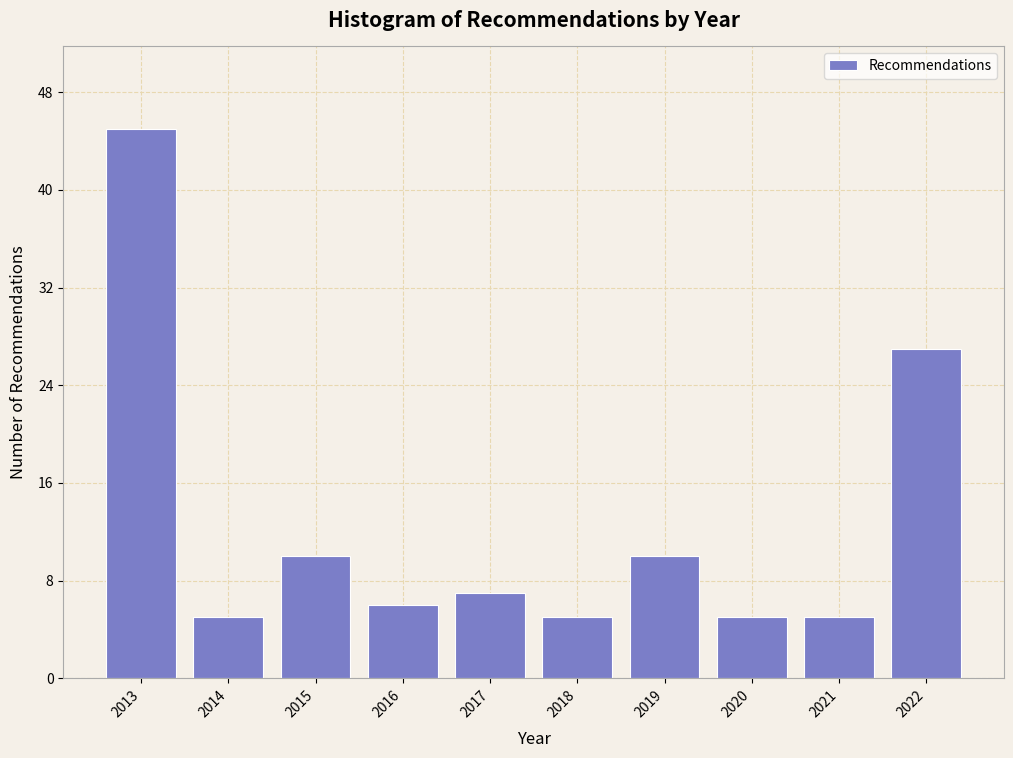

Reading left to right, extract all data points from this chart.

2013=45	2014=5	2015=10	2016=6	2017=7	2018=5	2019=10	2020=5	2021=5	2022=27